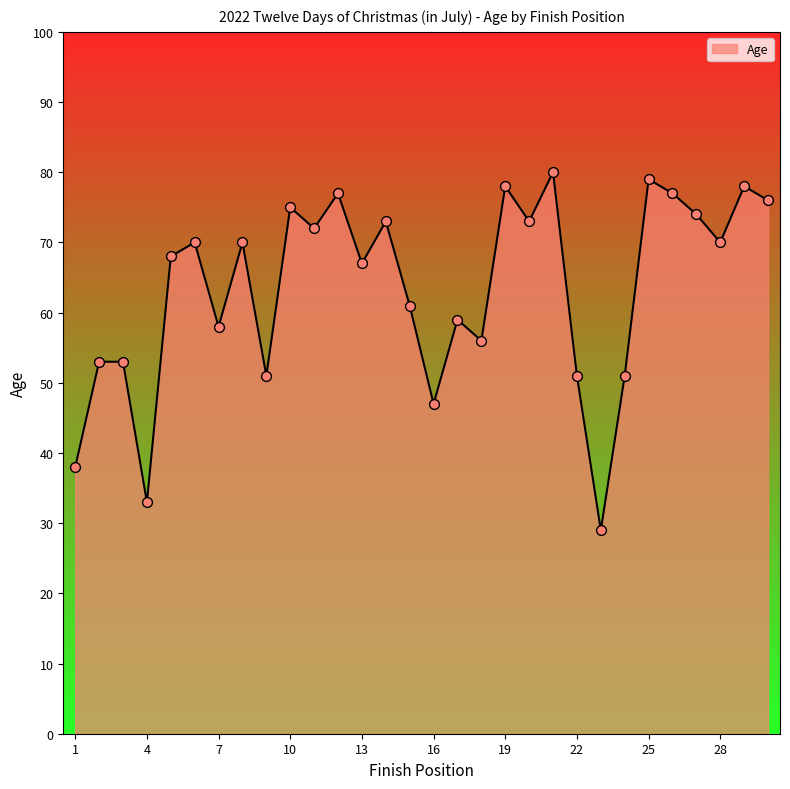

What is the smallest value displayed?

29